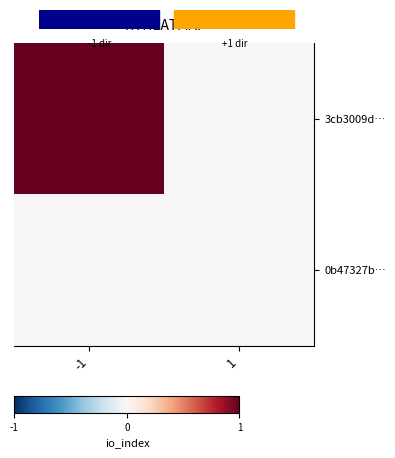

Count the number of data series in this chart.

2